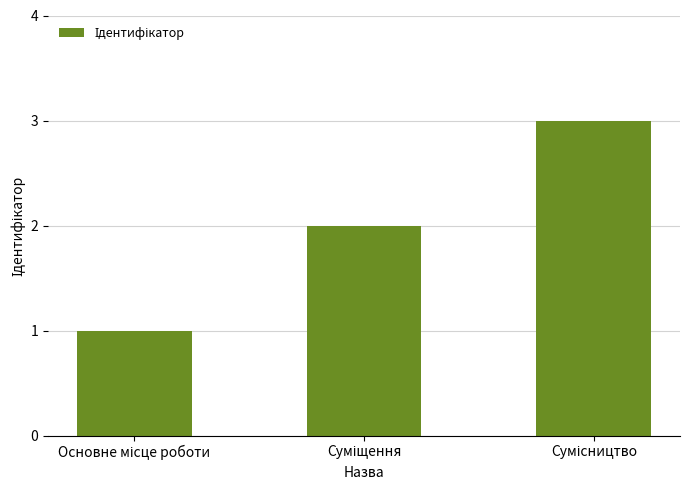

What is the sum of all values?

6